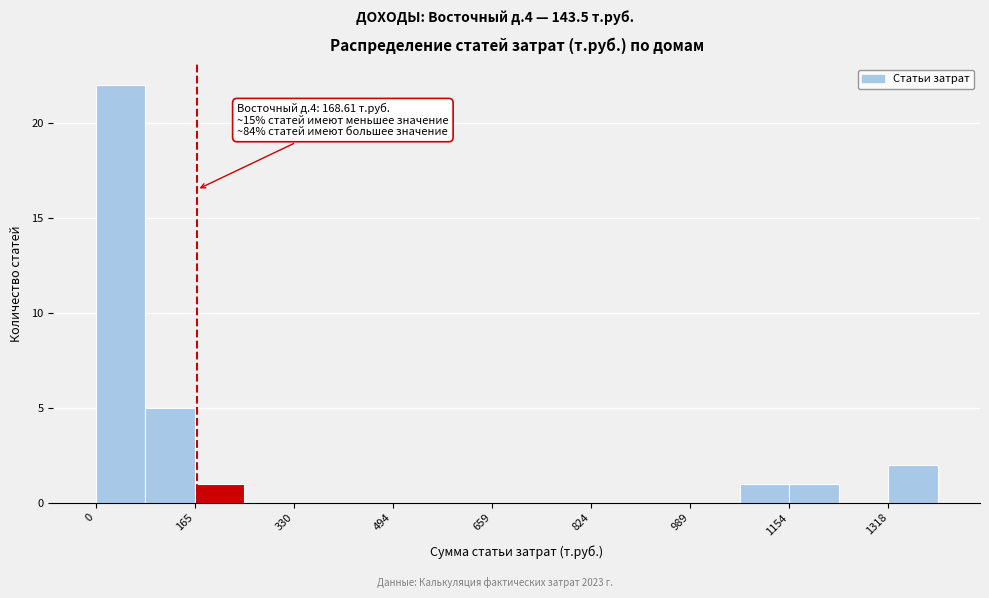

Over which range of the x-axis is the bar tallest?

0 to 80